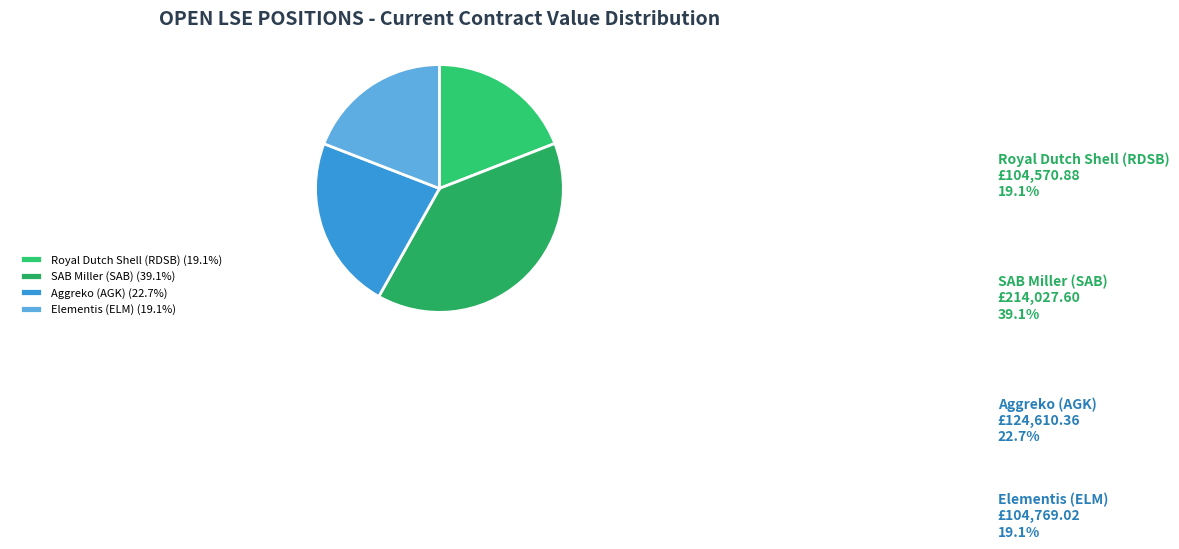

How many slices are in this pie chart?

4